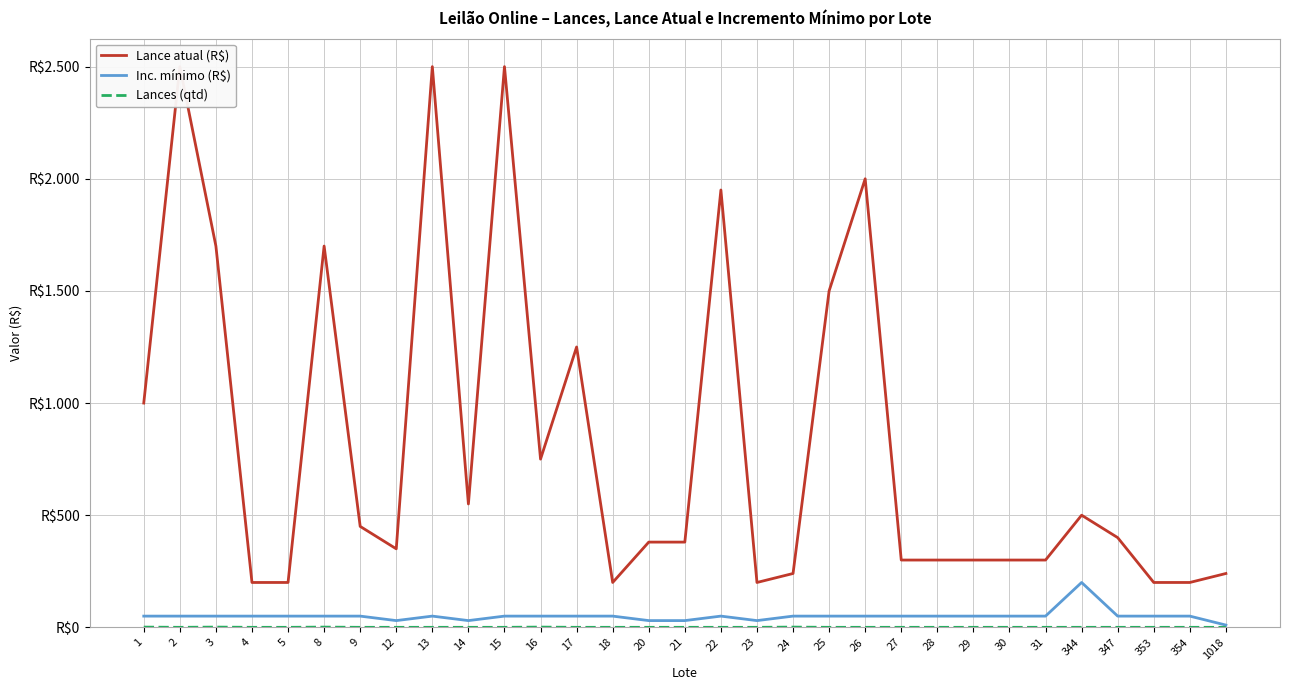

Reading left to right, extract all data points from this chart.

Lance atual (R$): 1000	2500	1700	200	200	1700	450	350	2500	550	2500	750	1250	200	380	380	1950	200	240	1500	2000	300	300	300	300	300	500	400	200	200	240
Inc. mínimo (R$): 50	50	50	50	50	50	50	30	50	30	50	50	50	50	30	30	50	30	50	50	50	50	50	50	50	50	200	50	50	50	10
Lances (qtd): 1	0	1	0	0	1	0	0	0	0	0	1	0	0	0	0	0	0	1	0	0	0	0	0	0	0	0	0	0	0	0